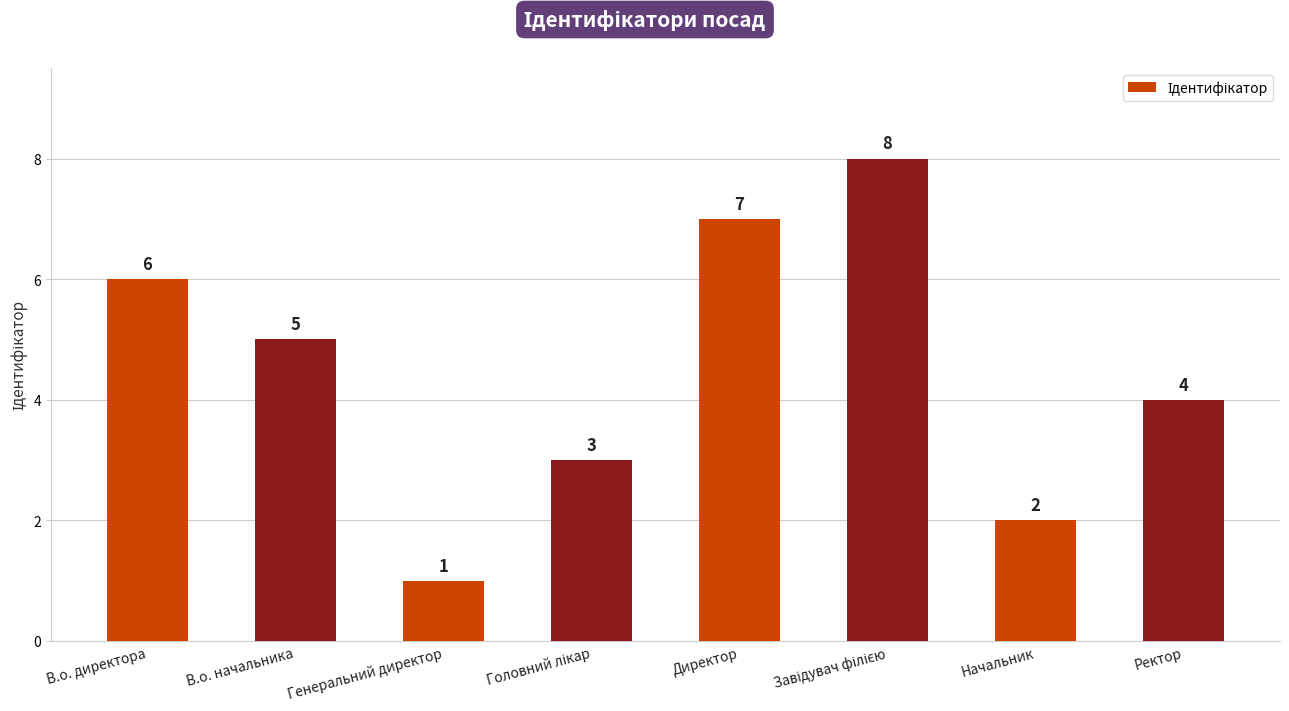

Reading left to right, transcribe all the data shown in this chart.

6	5	1	3	7	8	2	4